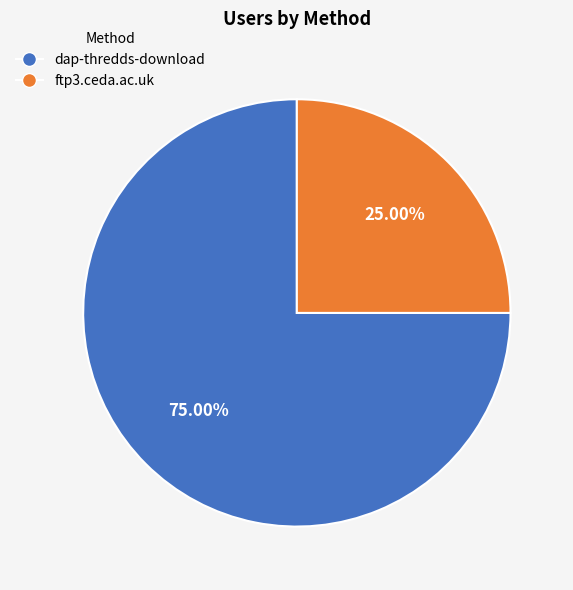

What is the ratio of the value at ftp3.ceda.ac.uk to the value at dap-thredds-download?

0.3